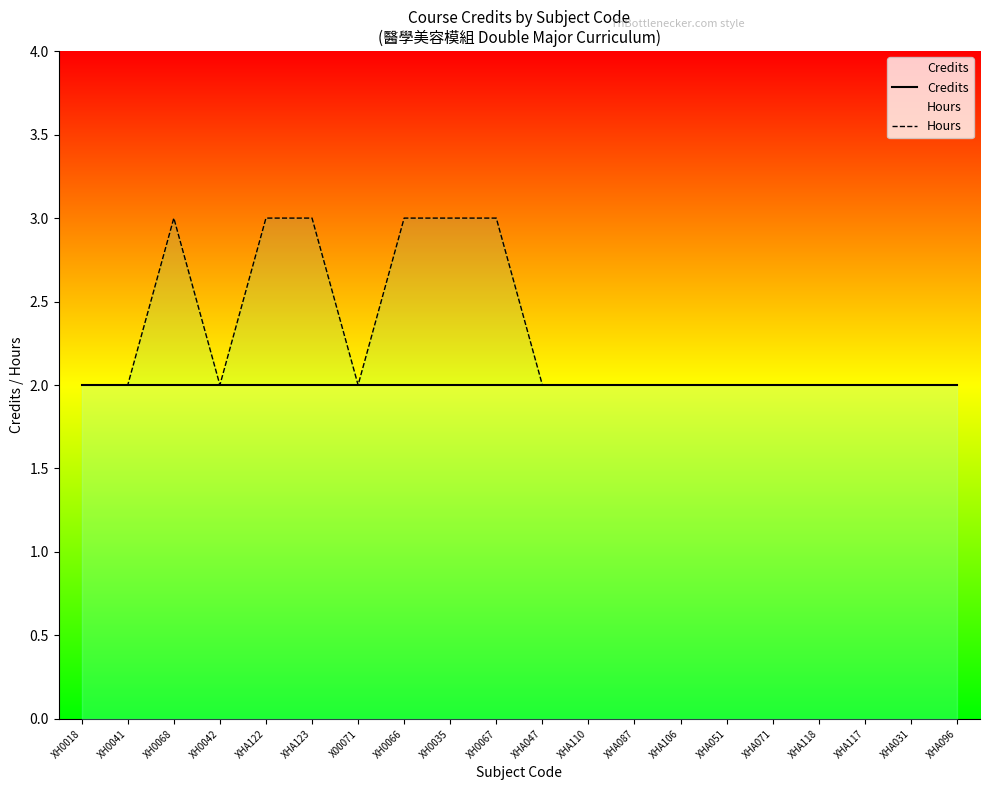

How many lines are shown in the chart?

2